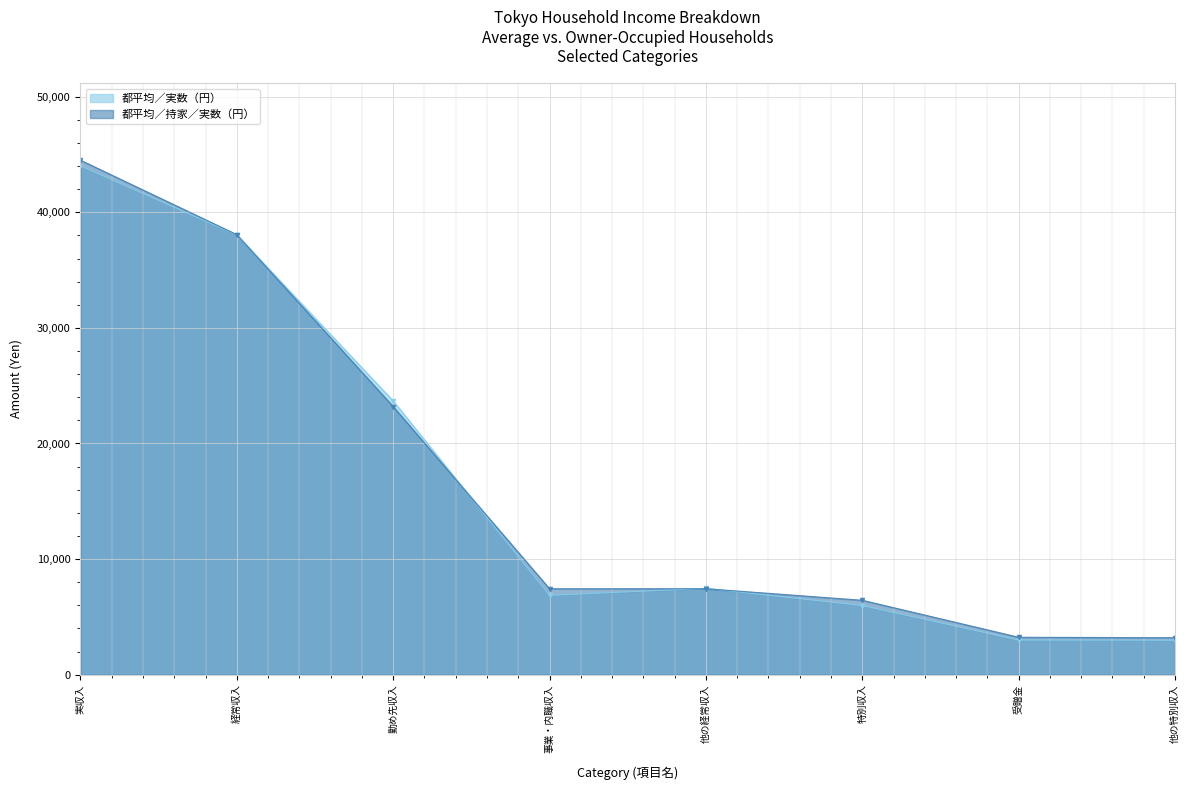

Does the chart display data point markers on the line(s)?

Yes